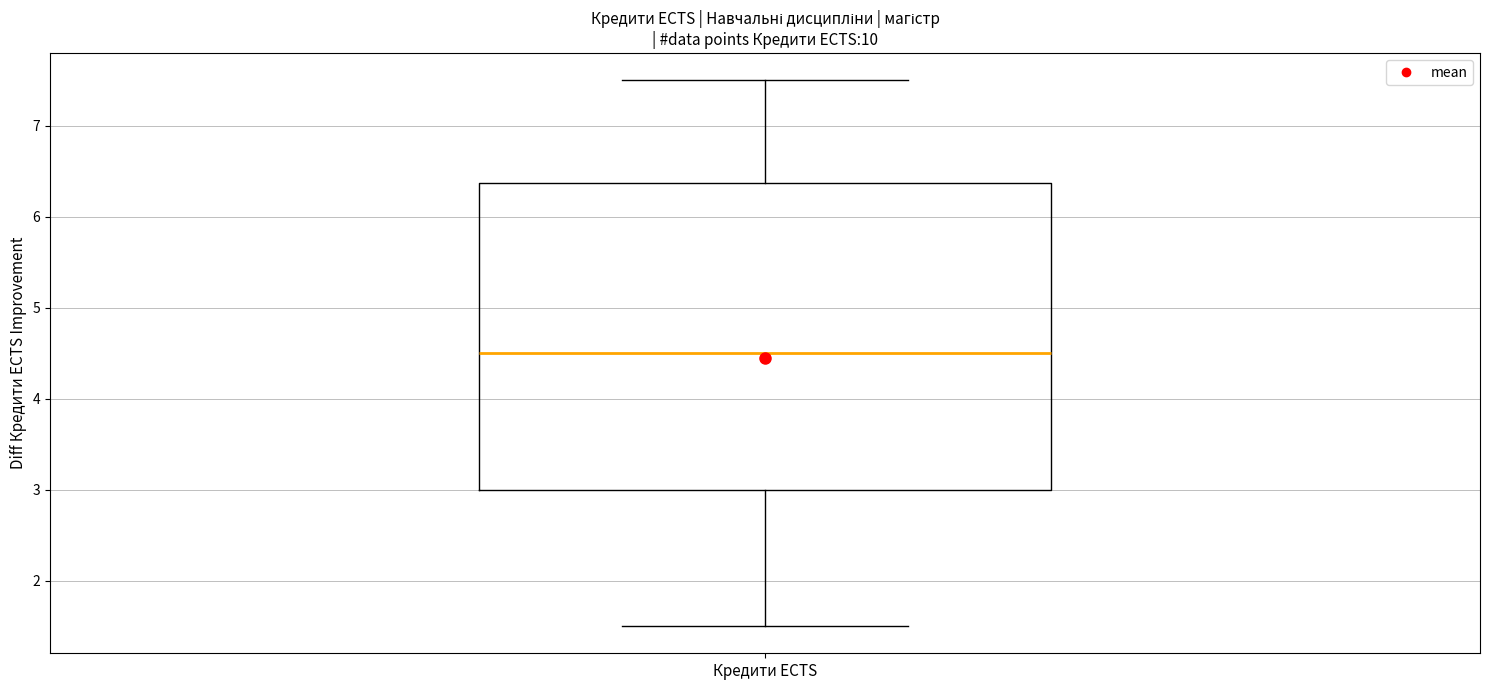

Where does the lower whisker of the box for Кредити ECTS end on the y-axis? The values are not printed on the chart, so give them approximately, as read against the axis.

1.5